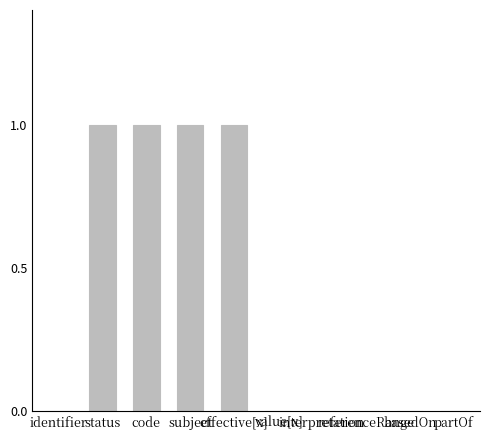

What is the sum of all values?

4